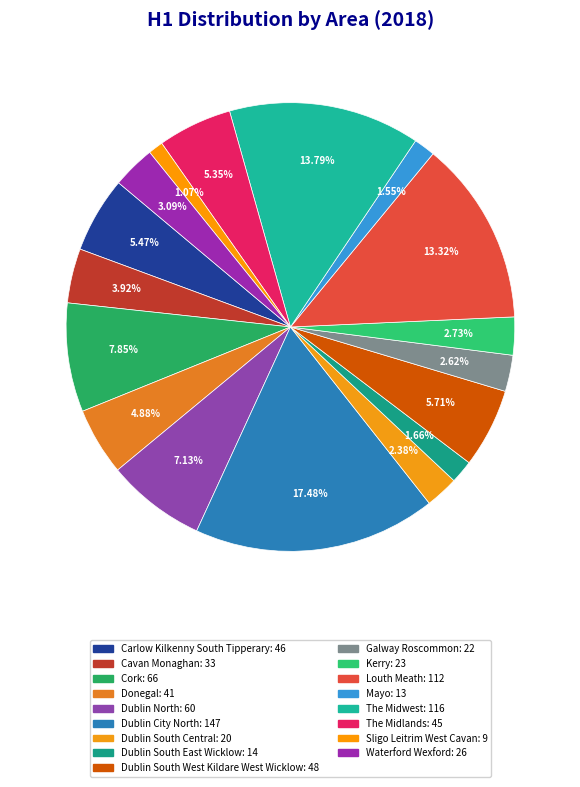

Which has a higher value, Dublin South East Wicklow or Sligo Leitrim West Cavan?

Dublin South East Wicklow